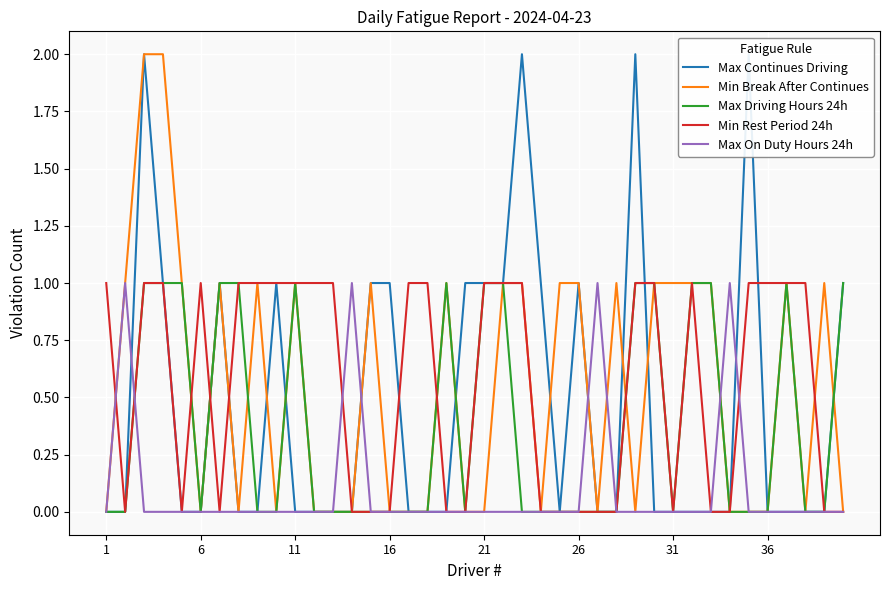

The Max Driving Hours 24h series shows 1 at 21. True or false?

True